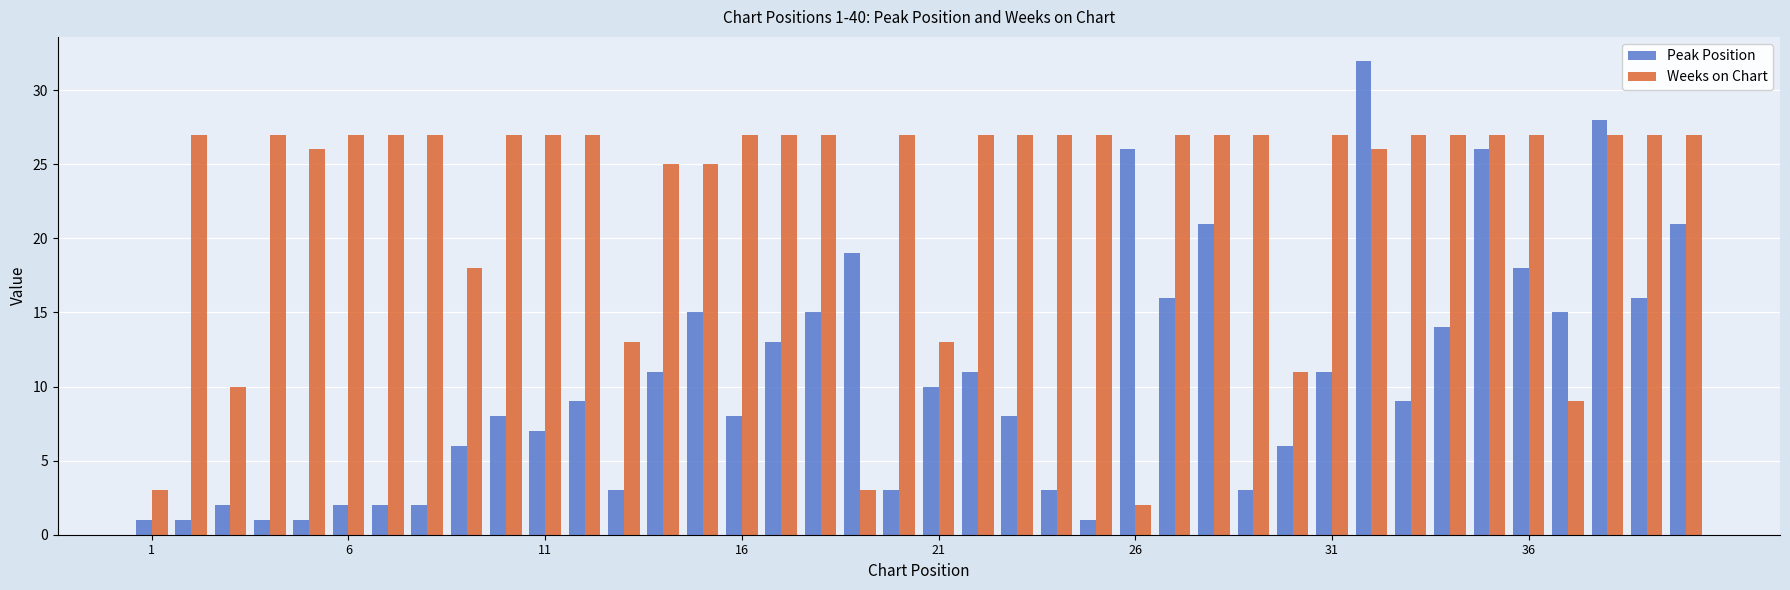

What is the value of the Peak Position bar at the 17th from the left?

13